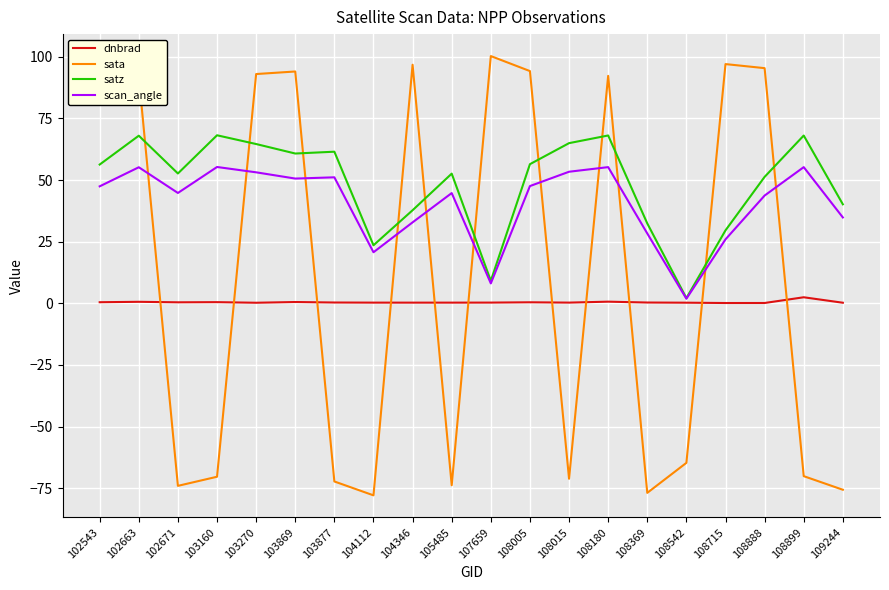

What are all the series names shown in the legend?

dnbrad, sata, satz, scan_angle